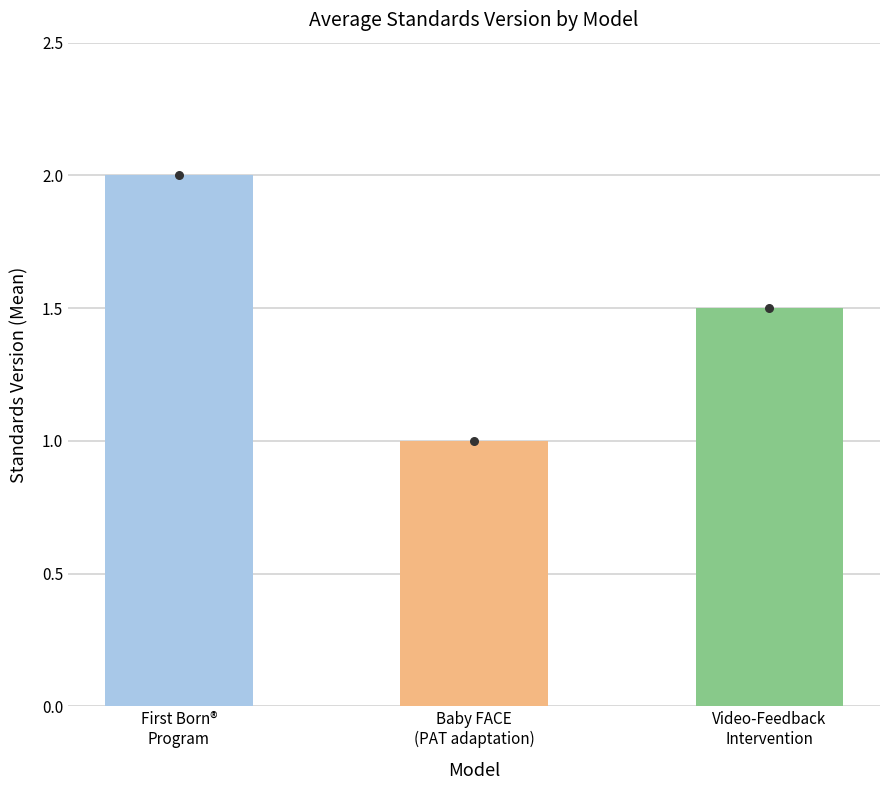

What is the ratio of the value at Video-Feedback
Intervention to the value at Baby FACE
(PAT adaptation)?

1.5